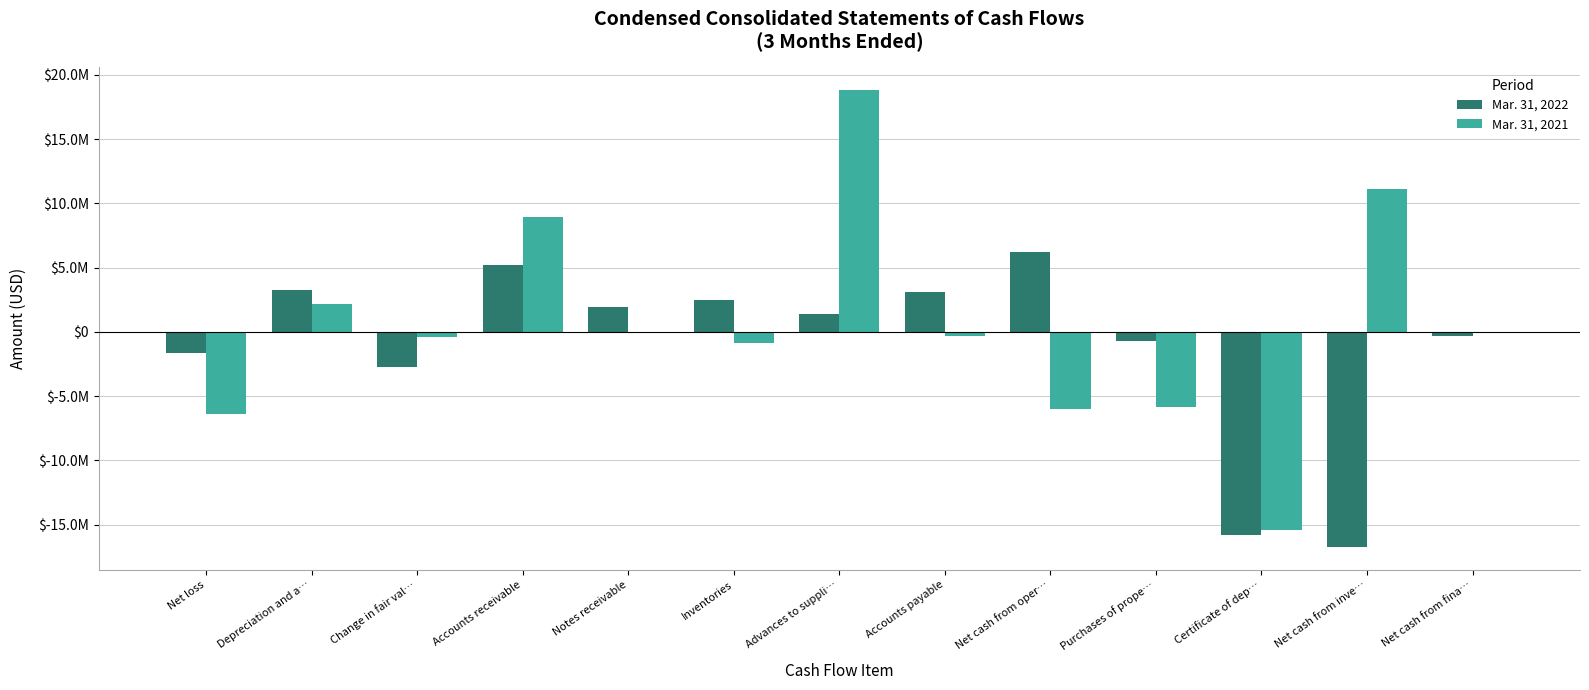

Are the bars grouped side by side (vs. stacked)?

Yes